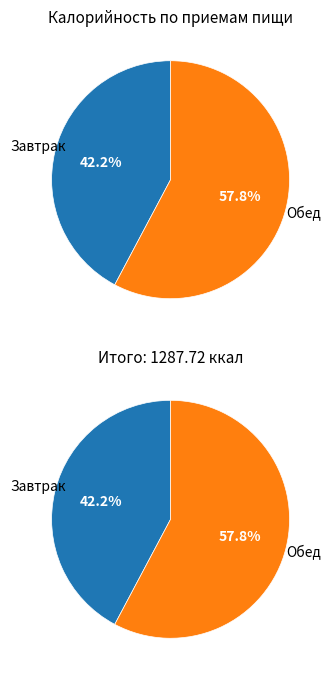

The Завтрак slice represents 42% of the pie. True or false?

True